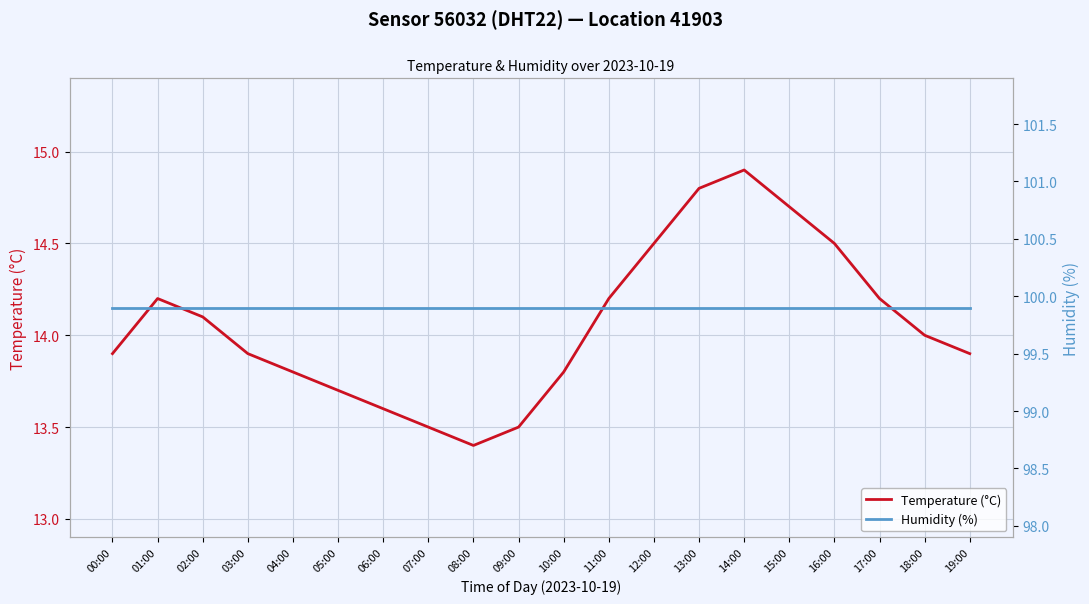

Reading left to right, transcribe all the data shown in this chart.

Temperature (°C): 13.9	14.2	14.1	13.9	13.8	13.7	13.6	13.5	13.4	13.5	13.8	14.2	14.5	14.8	14.9	14.7	14.5	14.2	14.0	13.9
Humidity (%): 99.9	99.9	99.9	99.9	99.9	99.9	99.9	99.9	99.9	99.9	99.9	99.9	99.9	99.9	99.9	99.9	99.9	99.9	99.9	99.9